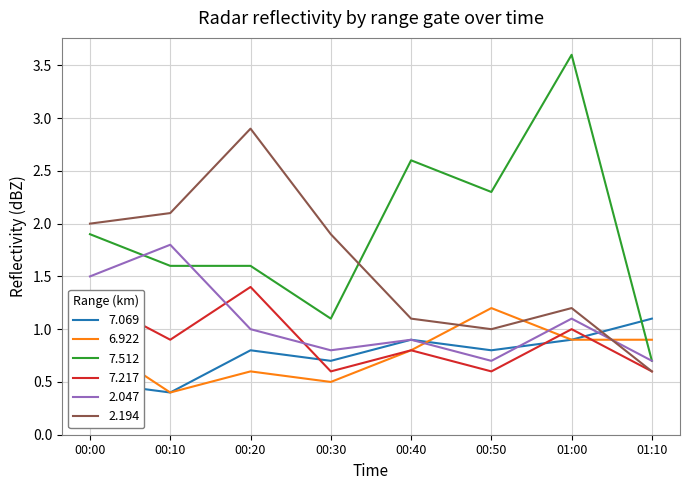

What is the sum of all 7.512 values?

15.4